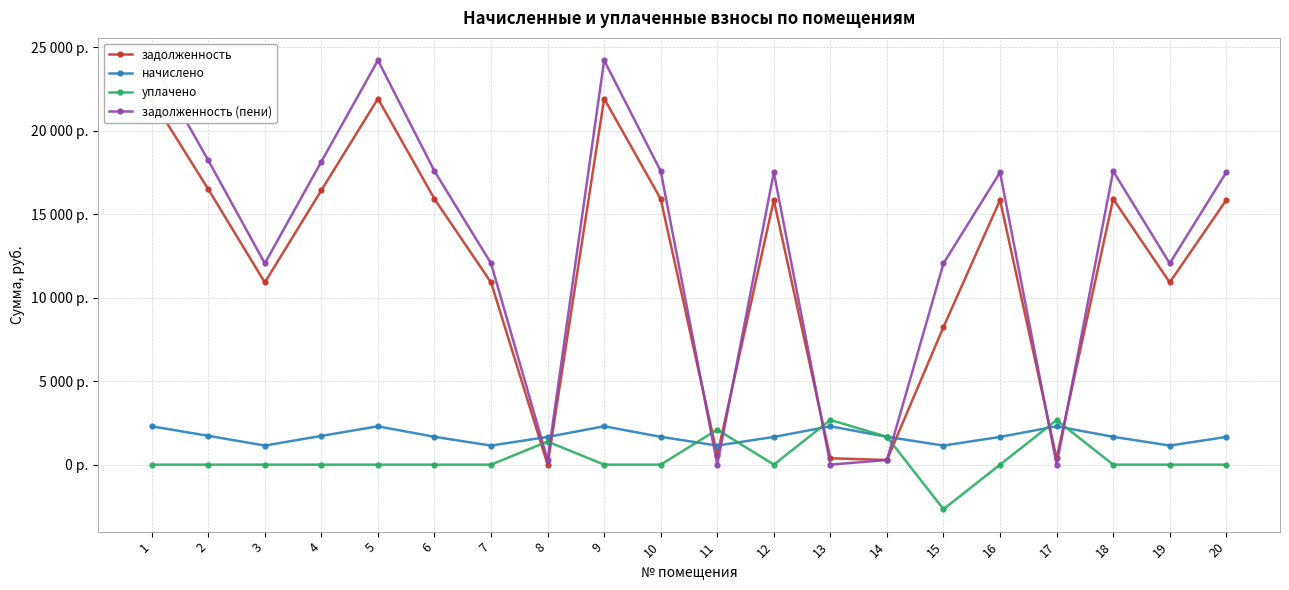

Which label corresponds to the smallest value in the chart?

15